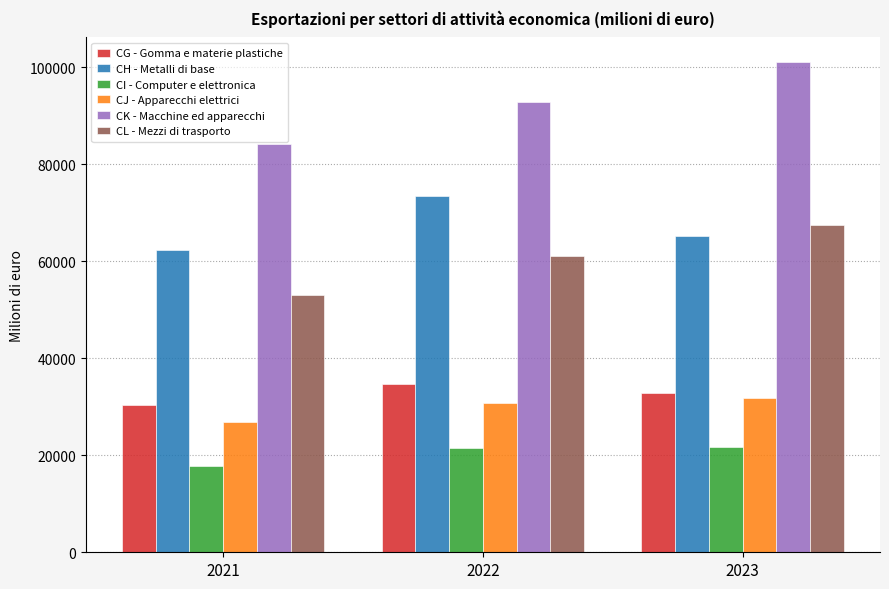

What is the difference between the CH - Metalli di base values at 2022 and 2021?

11104.5